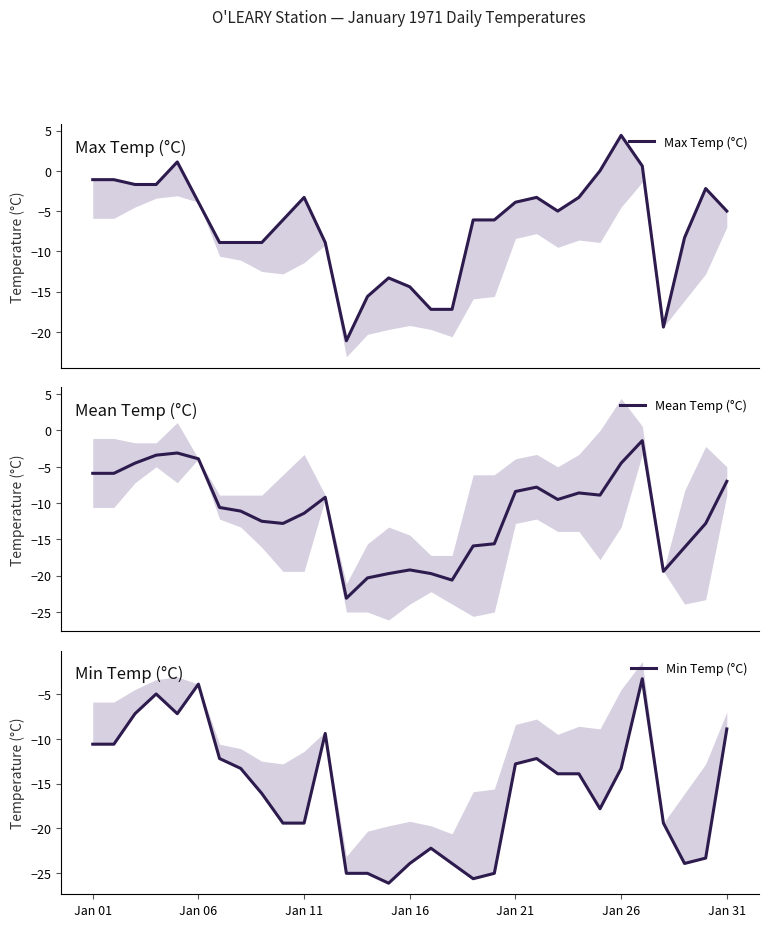

What is the lowest value of the Mean Temp (°C) series?

-23.1